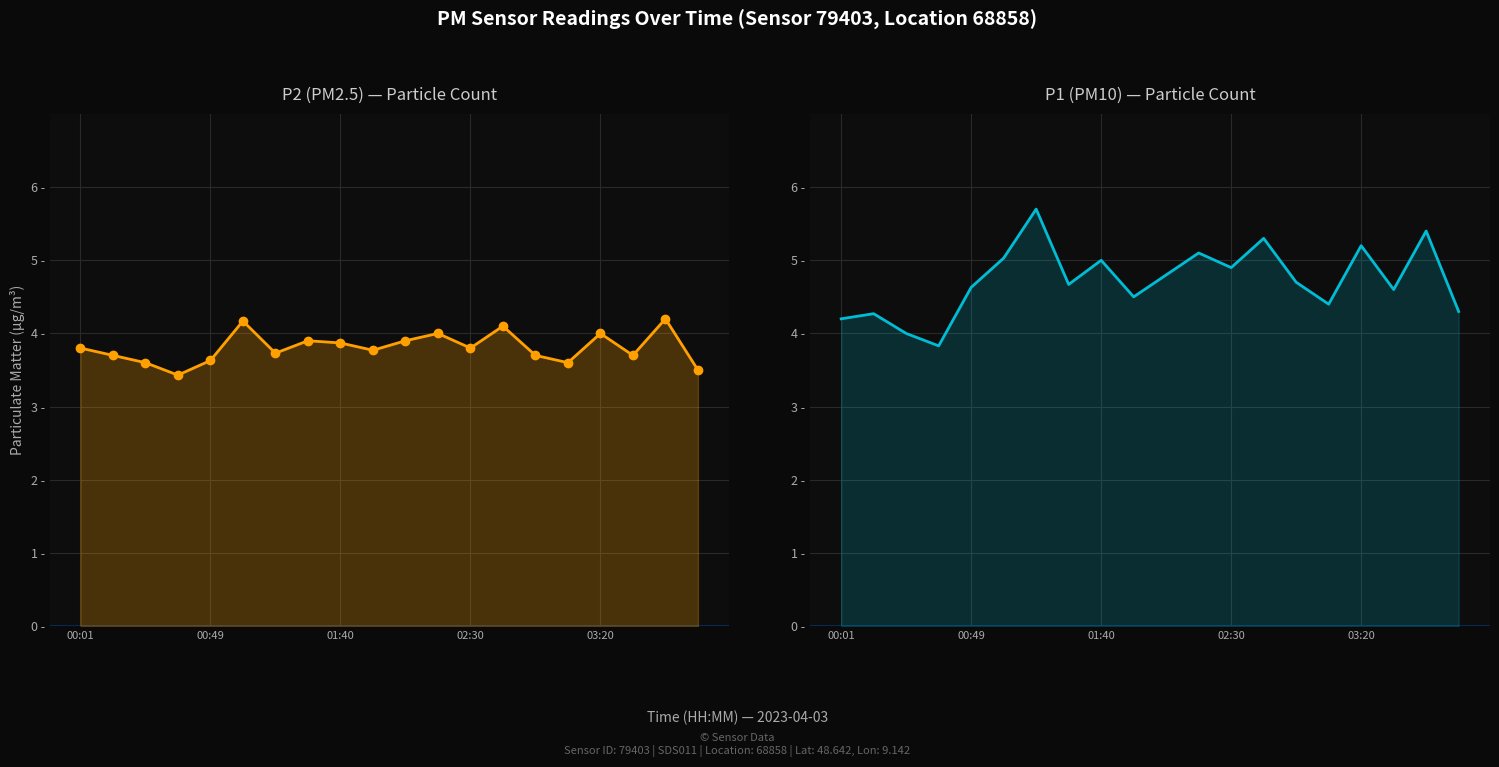

In P2 (PM2.5) — Particle Count, how many points are higher than both neighbors (excluding endpoints)?

6